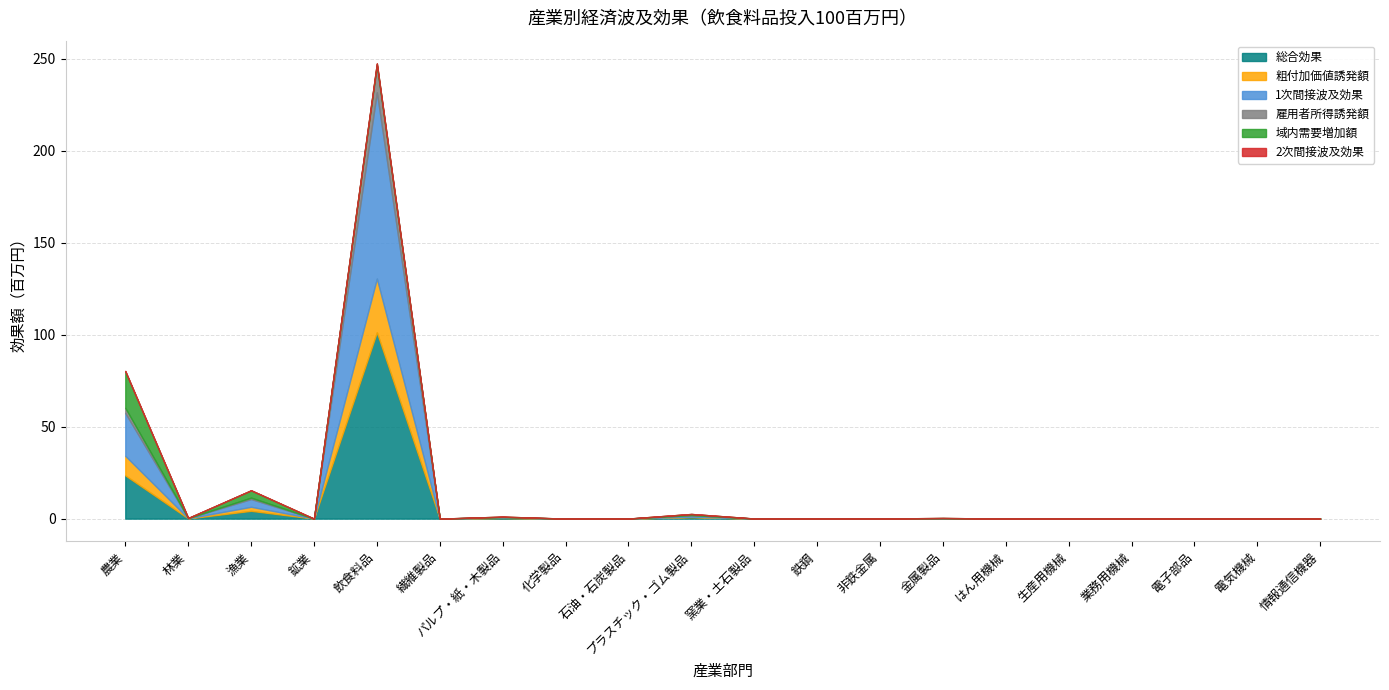

Is it true that 雇用者所得誘発額 equals 0.0 at パルプ・紙・木製品?

False